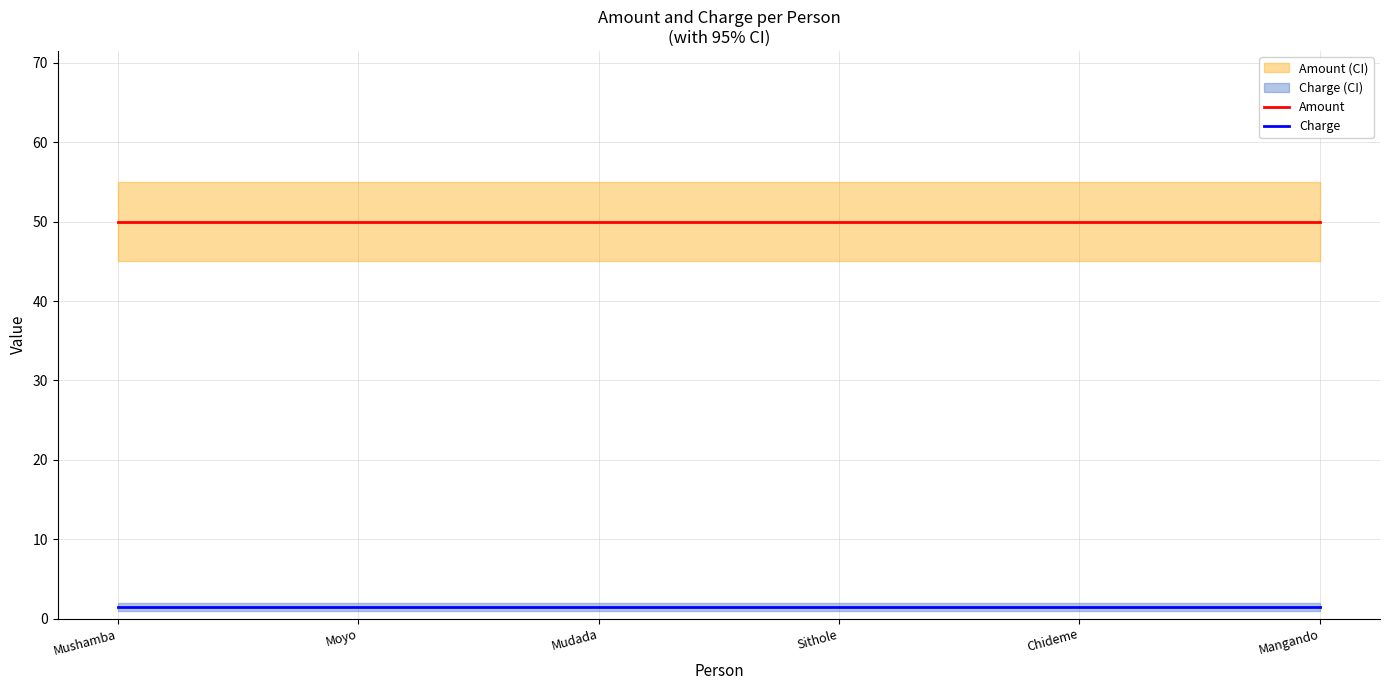

List the labels in order of Amount value, largest first.

Mushamba, Moyo, Mudada, Sithole, Chideme, Mangando